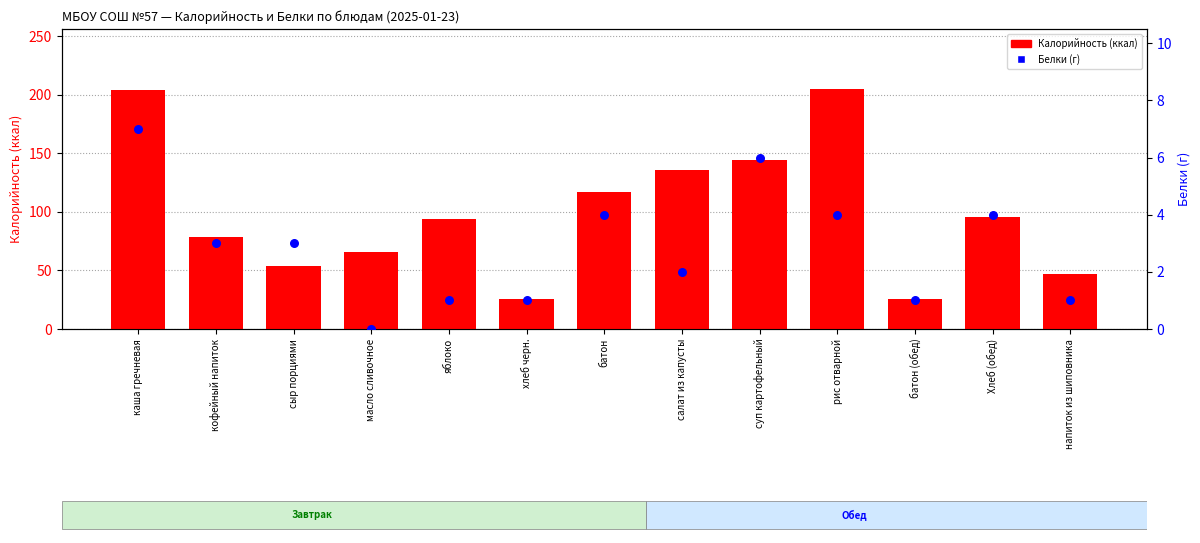

At how many categories does at least one series exceed 34?

11